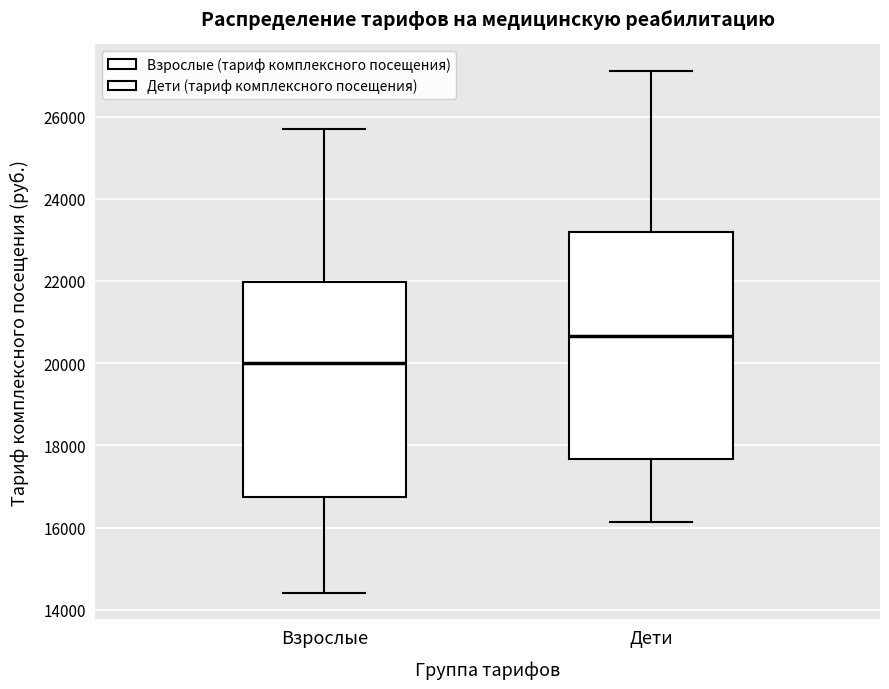

Which box is the tallest, from its lower edge to its upper edge?

Дети